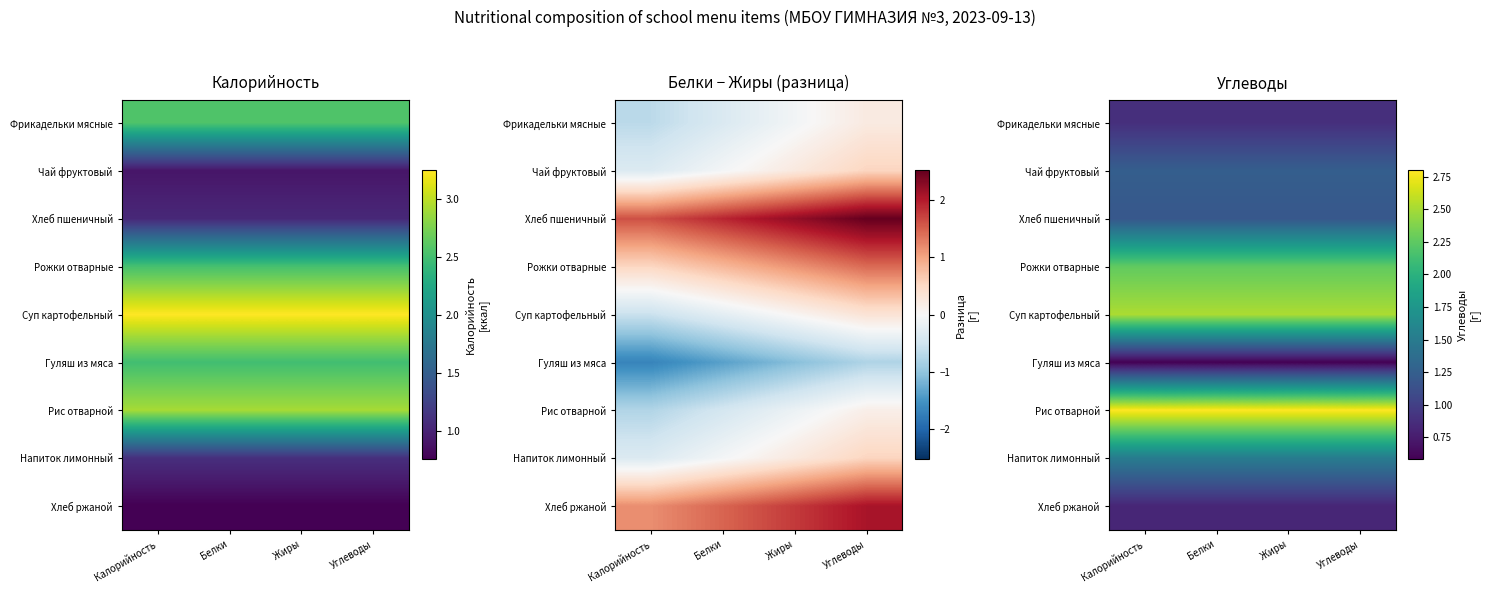

What is the minimum value for Гуляш из мяса?

0.6